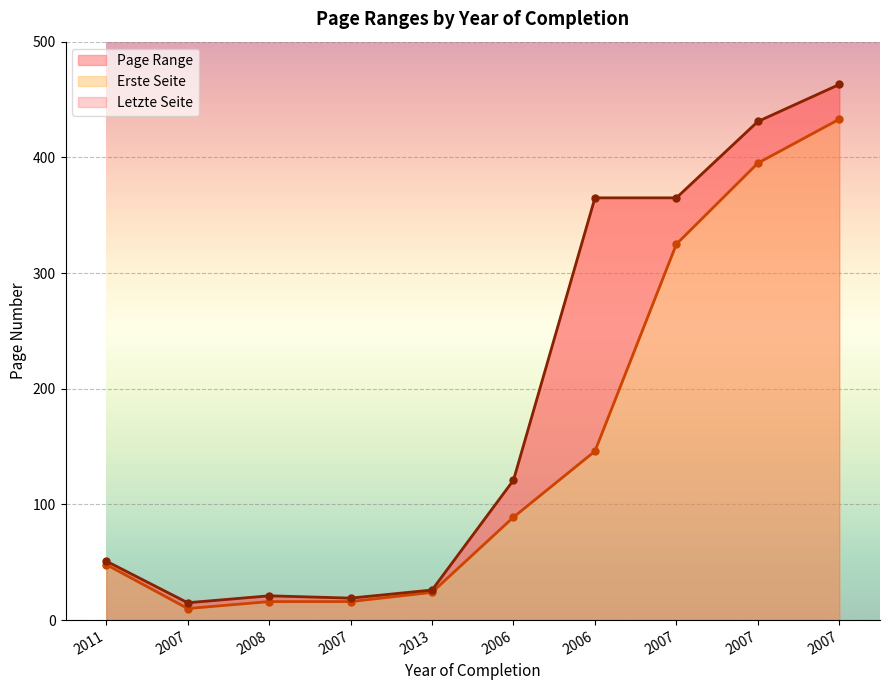

Reading right to left, what are all the values shown in this chart?

Erste Seite: 2007=433	2007=395	2007=325	2006=146	2006=89	2013=24	2007=16	2008=16	2007=10	2011=48
Letzte Seite: 2007=463	2007=431	2007=365	2006=365	2006=121	2013=26	2007=19	2008=21	2007=15	2011=51